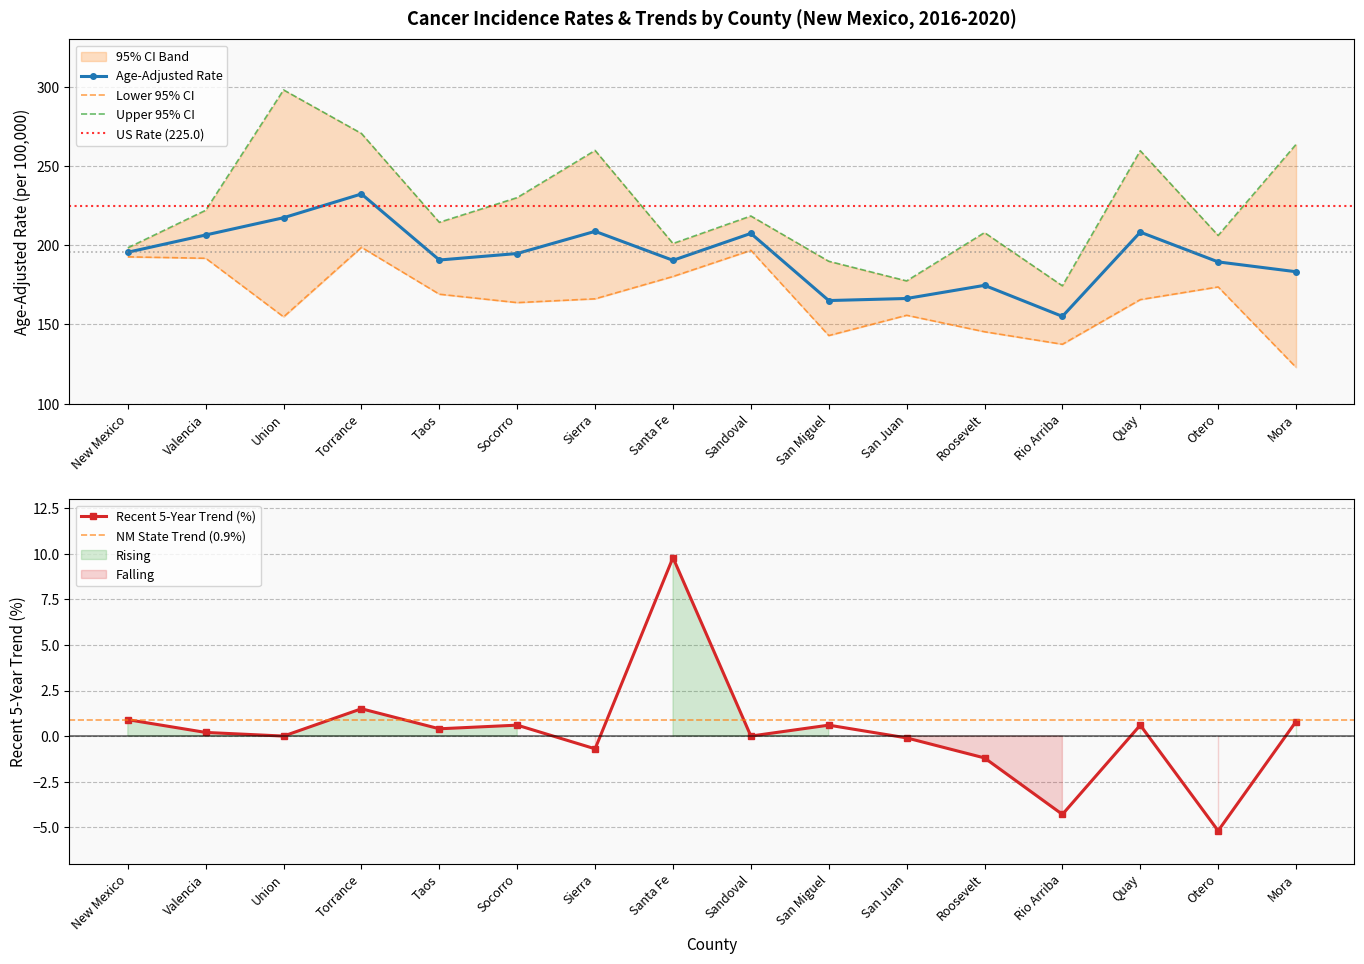

What value does the Age-Adjusted Rate series have at Mora?

183.3